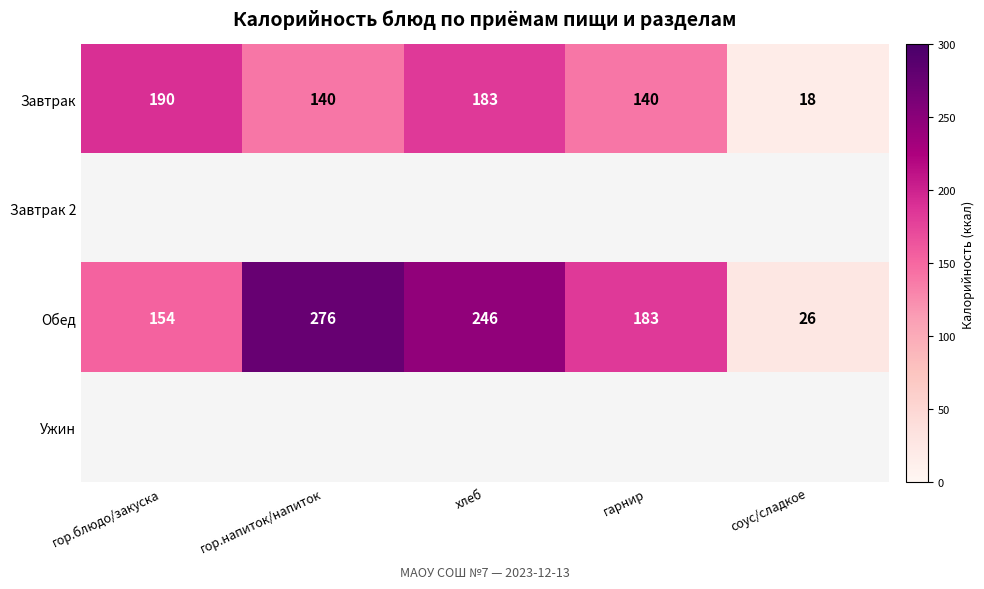

Is it true that Завтрак equals 123.4 at хлеб?

False